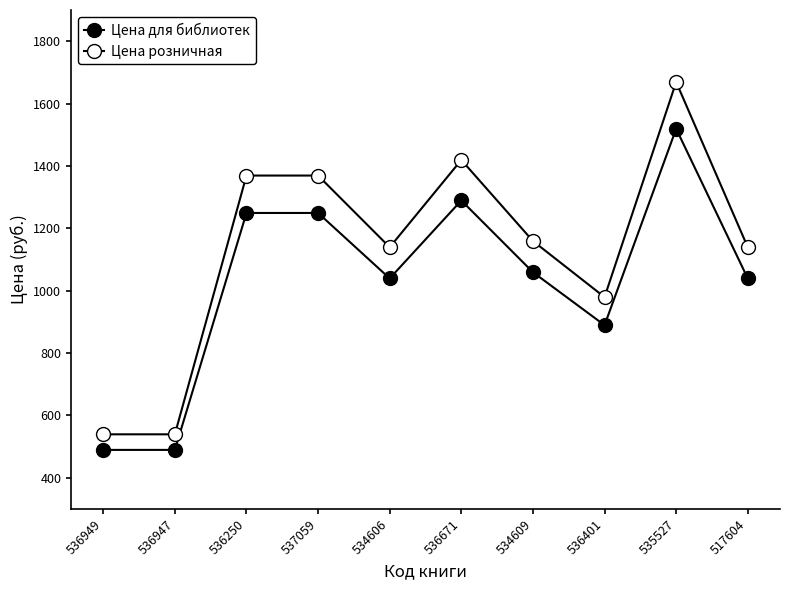

Is this an area chart (filled region under the line)?

No